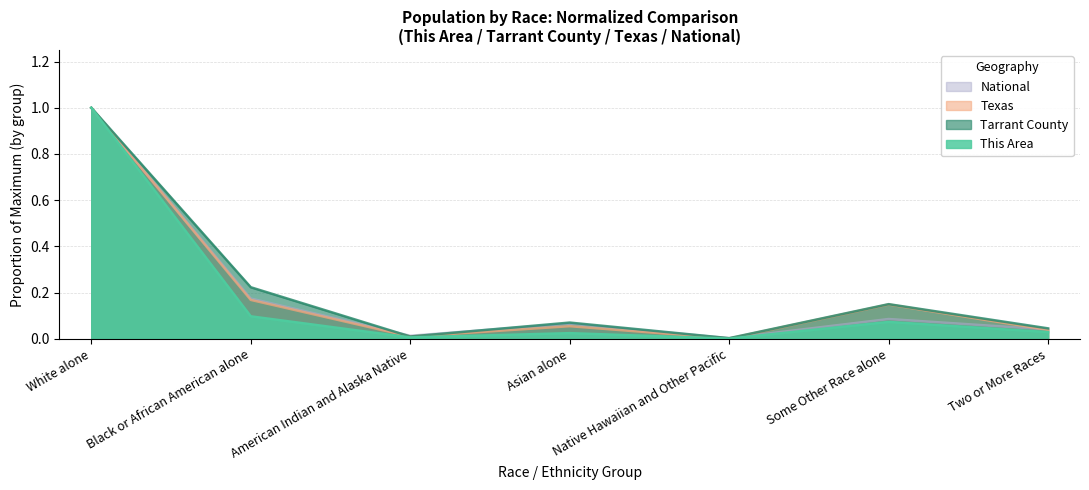

Which label corresponds to the largest value in the chart?

White alone